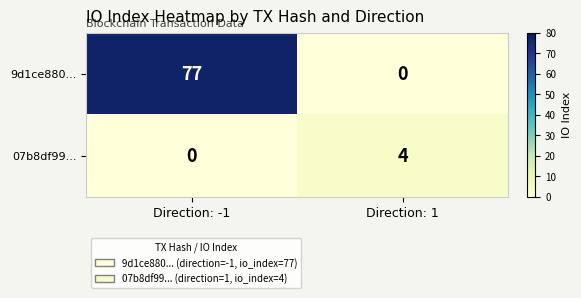

At which label is 9d1ce880... closest to 38?

Direction: 1